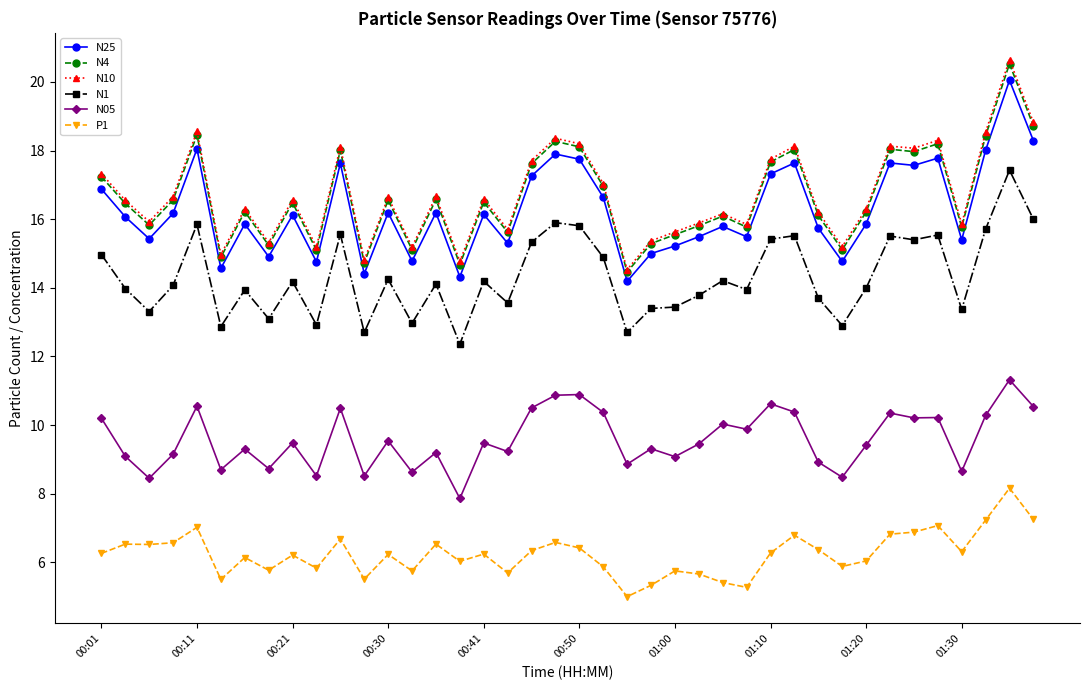

Is this an area chart (filled region under the line)?

No